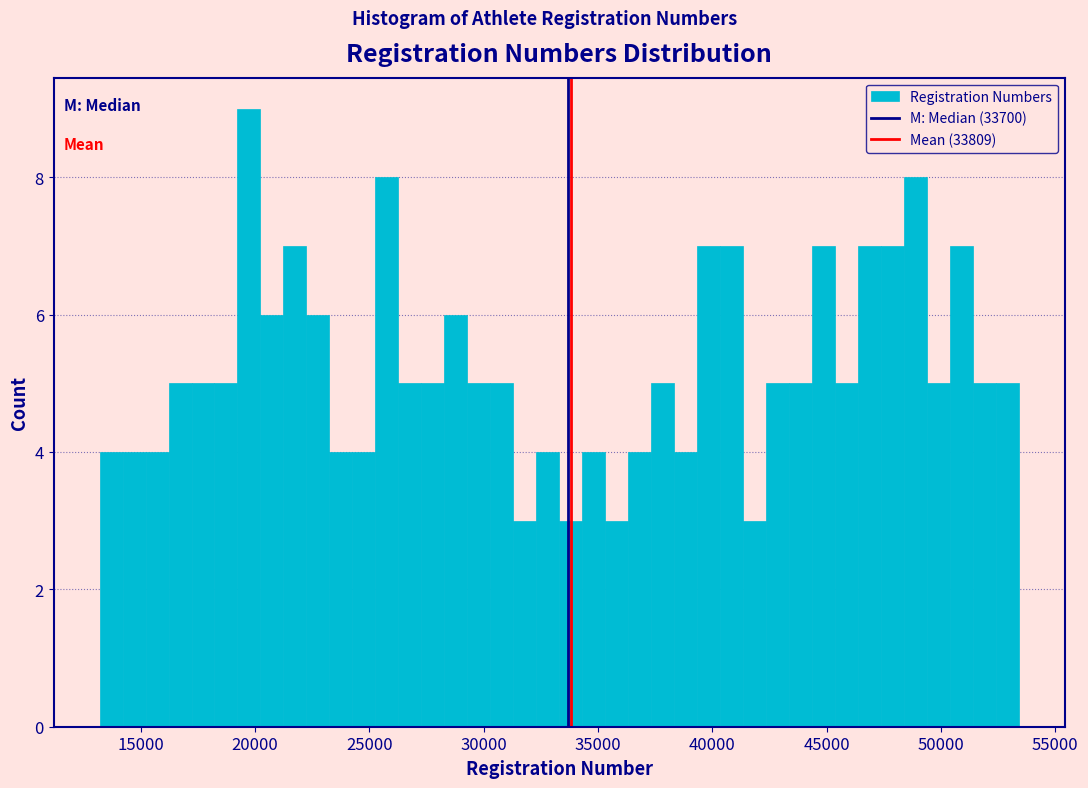

Around what value on the x-axis is the tallest bar? Give the approximate position of its centre, as read against the axis.

19500